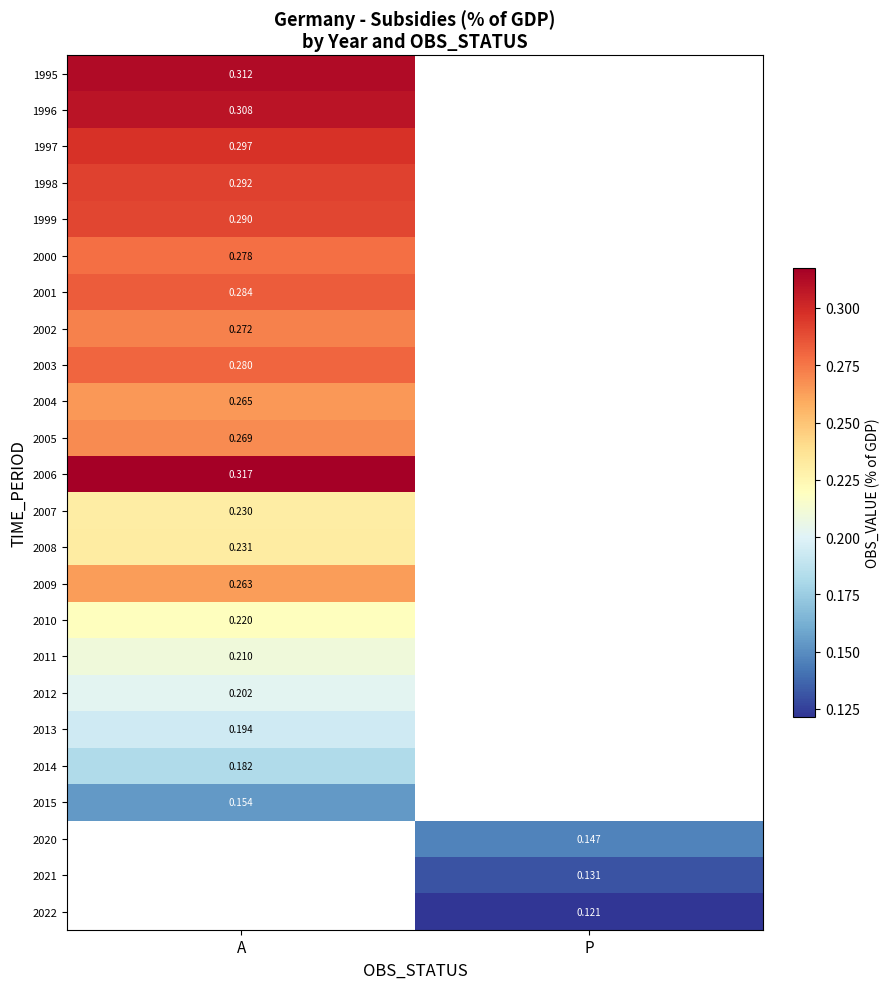

What is the minimum value for 2008?

0.2